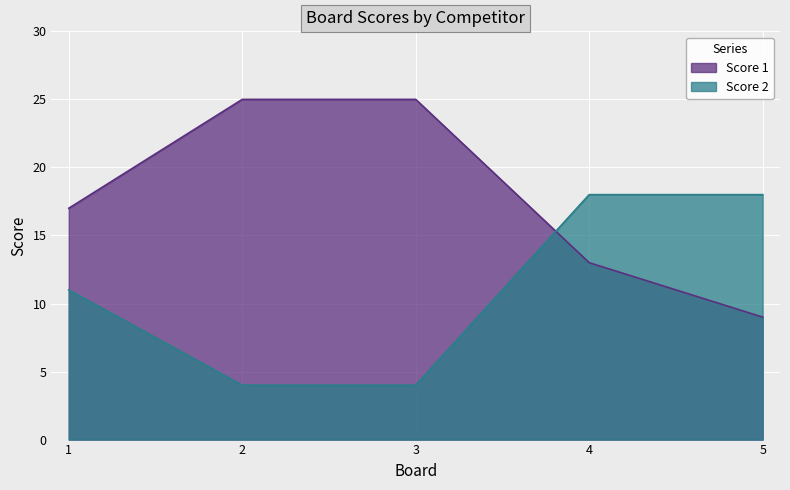

Does the chart display data point markers on the line(s)?

No